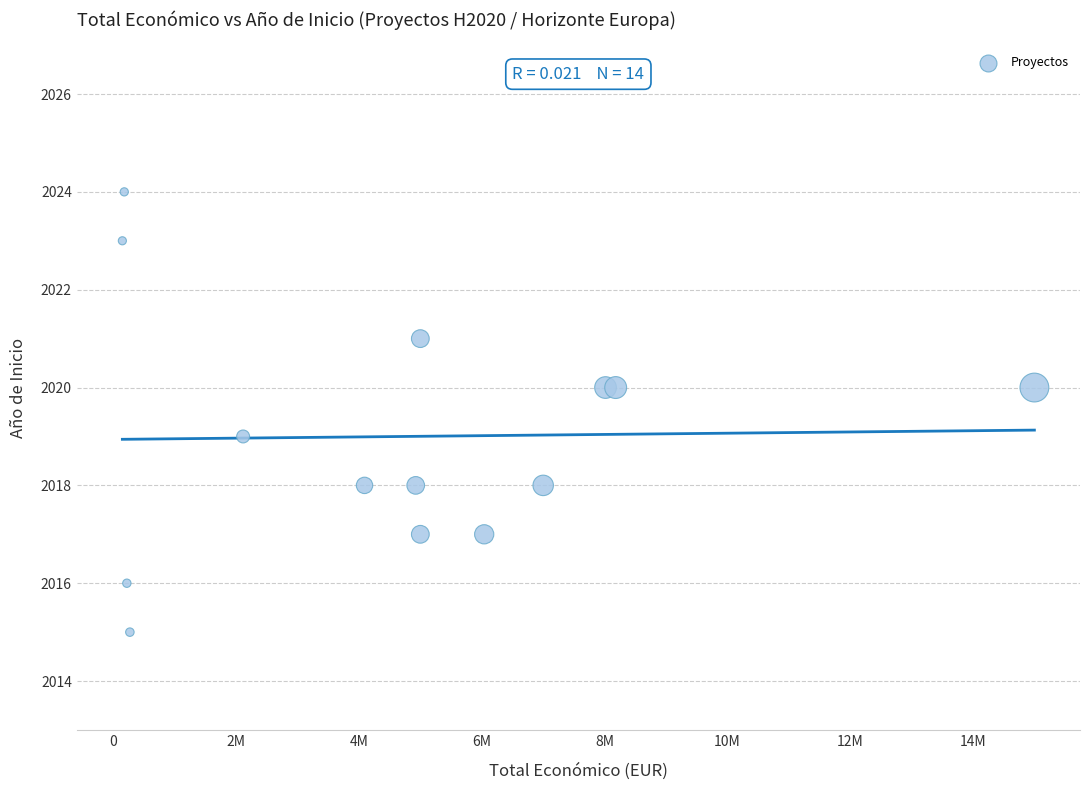

What is the range of X values (max minus min)?

14844445